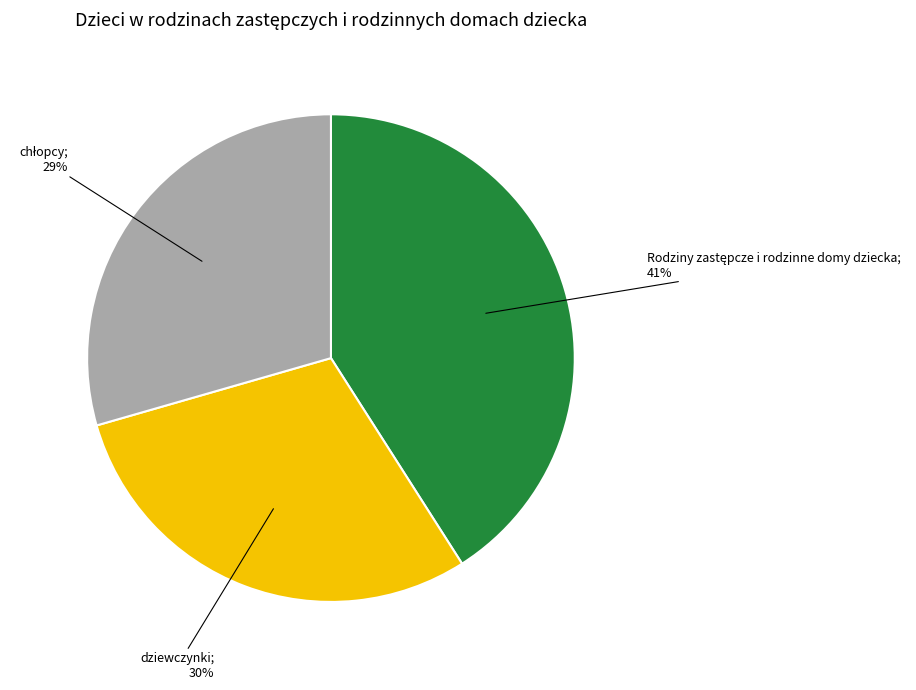

Does any single category account for the majority?

No